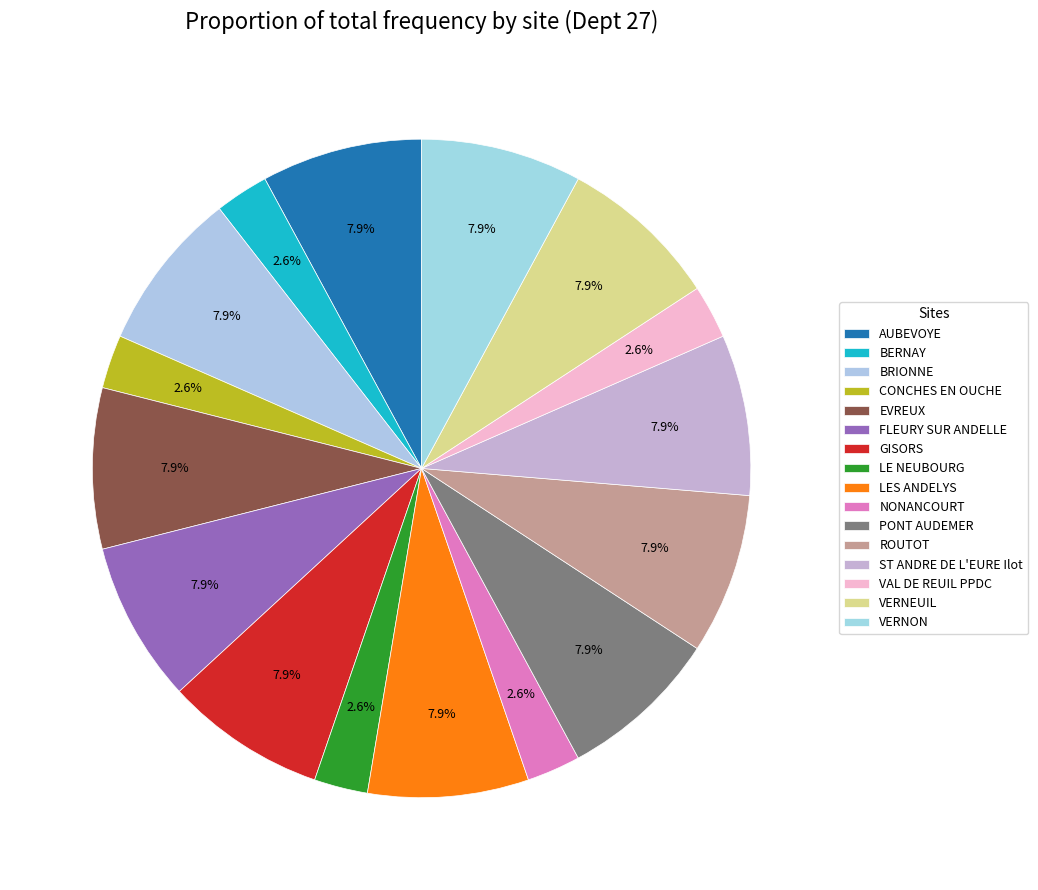

Between BERNAY and ROUTOT, which is larger?

ROUTOT